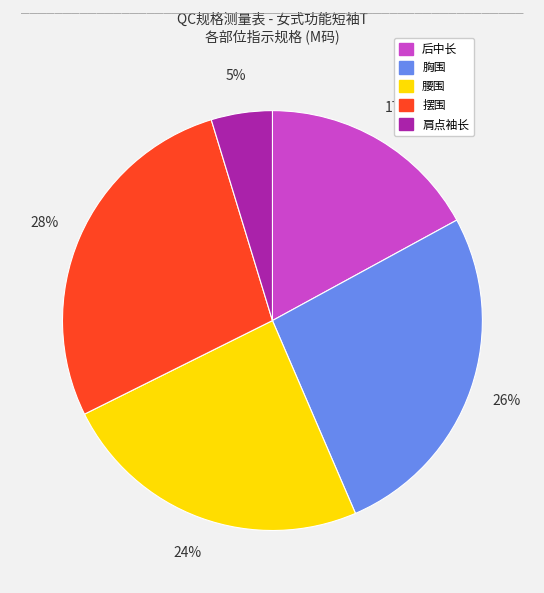

How many segments does this pie chart have?

5